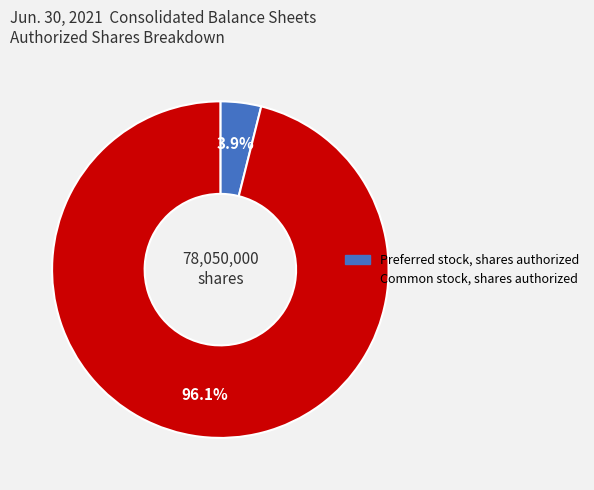

What percentage is the Preferred stock, shares authorized slice, to the nearest percent?

4%